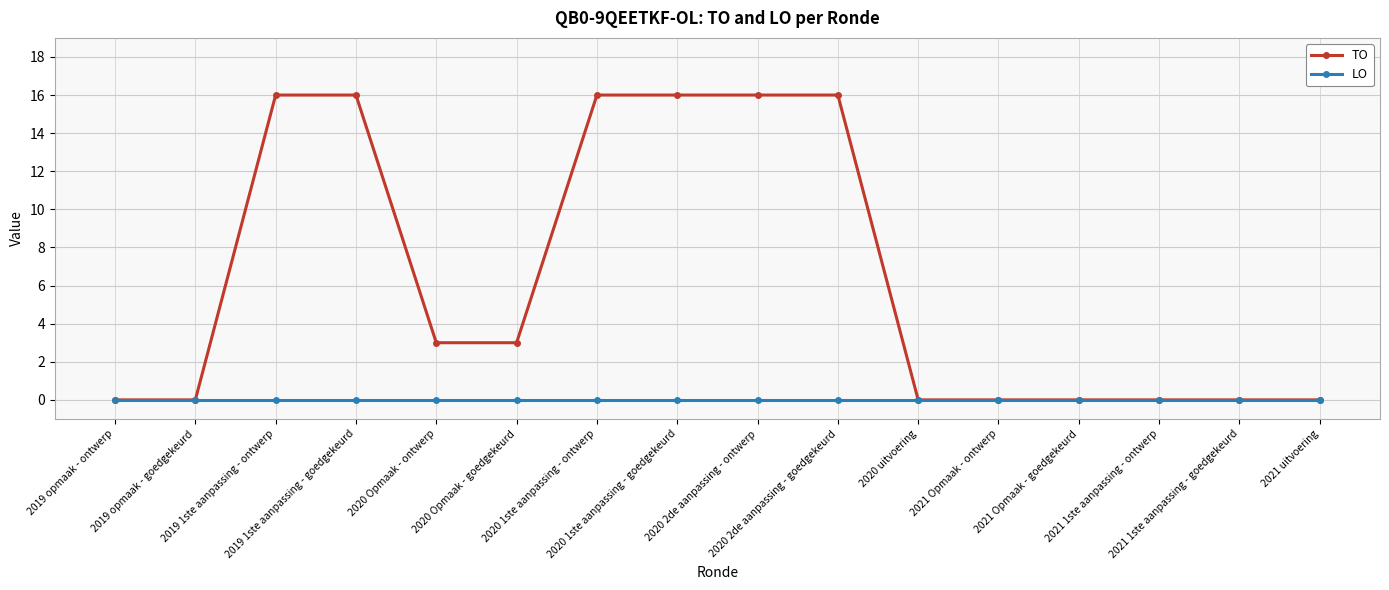

What is the total value across all series at 2019 1ste aanpassing - goedgekeurd?

16